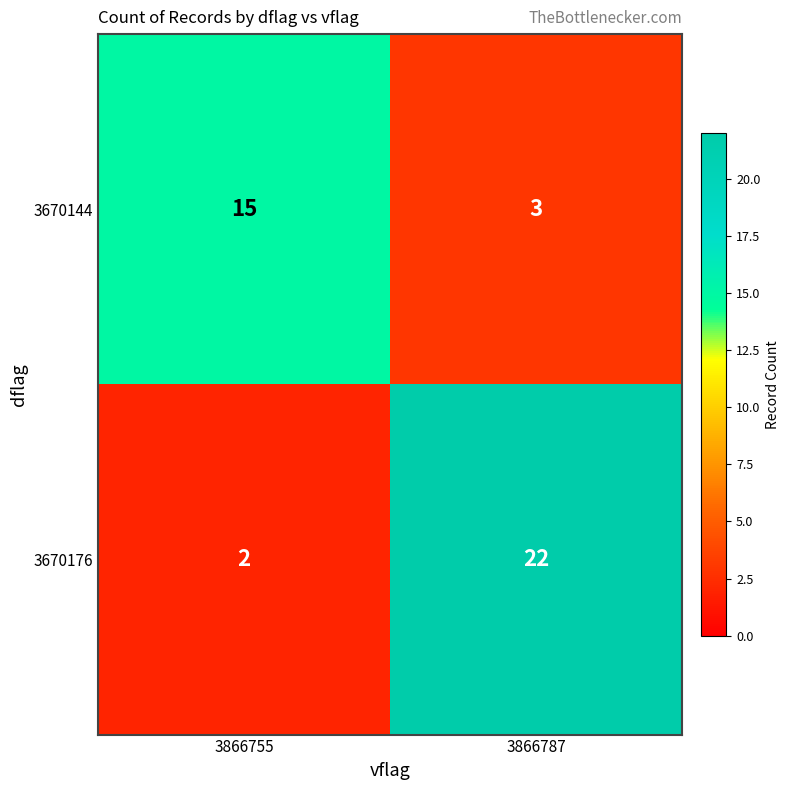

True or false: 3670144 has a value of 1 at 3866787.

False